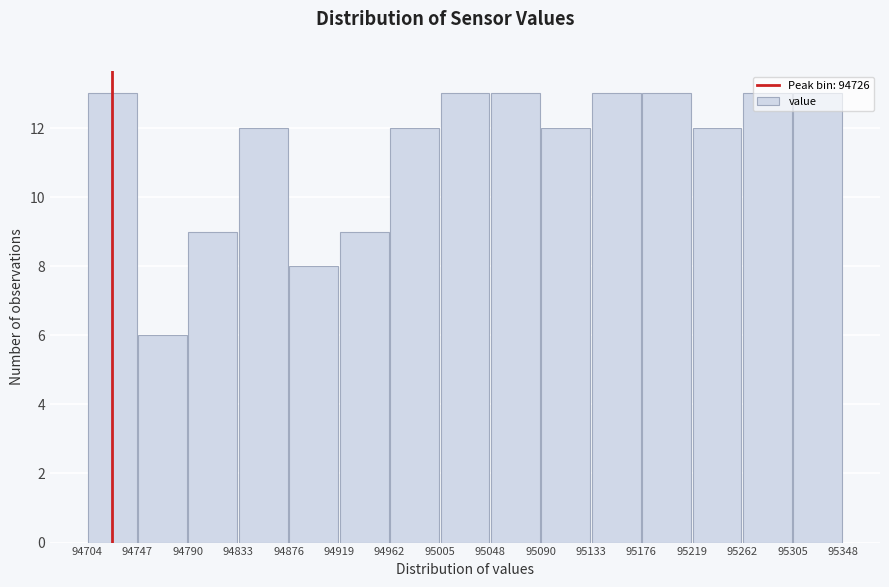

Reading left to right, list every bar in this chart as the range it spans on the x-axis followed by its height. The values are not printed on the chart, so give them approximately, as read against the axis.

94704 to 94747: 13
94747 to 94790: 6
94790 to 94833: 9
94833 to 94876: 12
94876 to 94919: 8
94919 to 94962: 9
94962 to 95005: 12
95005 to 95048: 13
95048 to 95090: 13
95090 to 95133: 12
95133 to 95176: 13
95176 to 95219: 13
95219 to 95262: 12
95262 to 95305: 13
95305 to 95348: 13